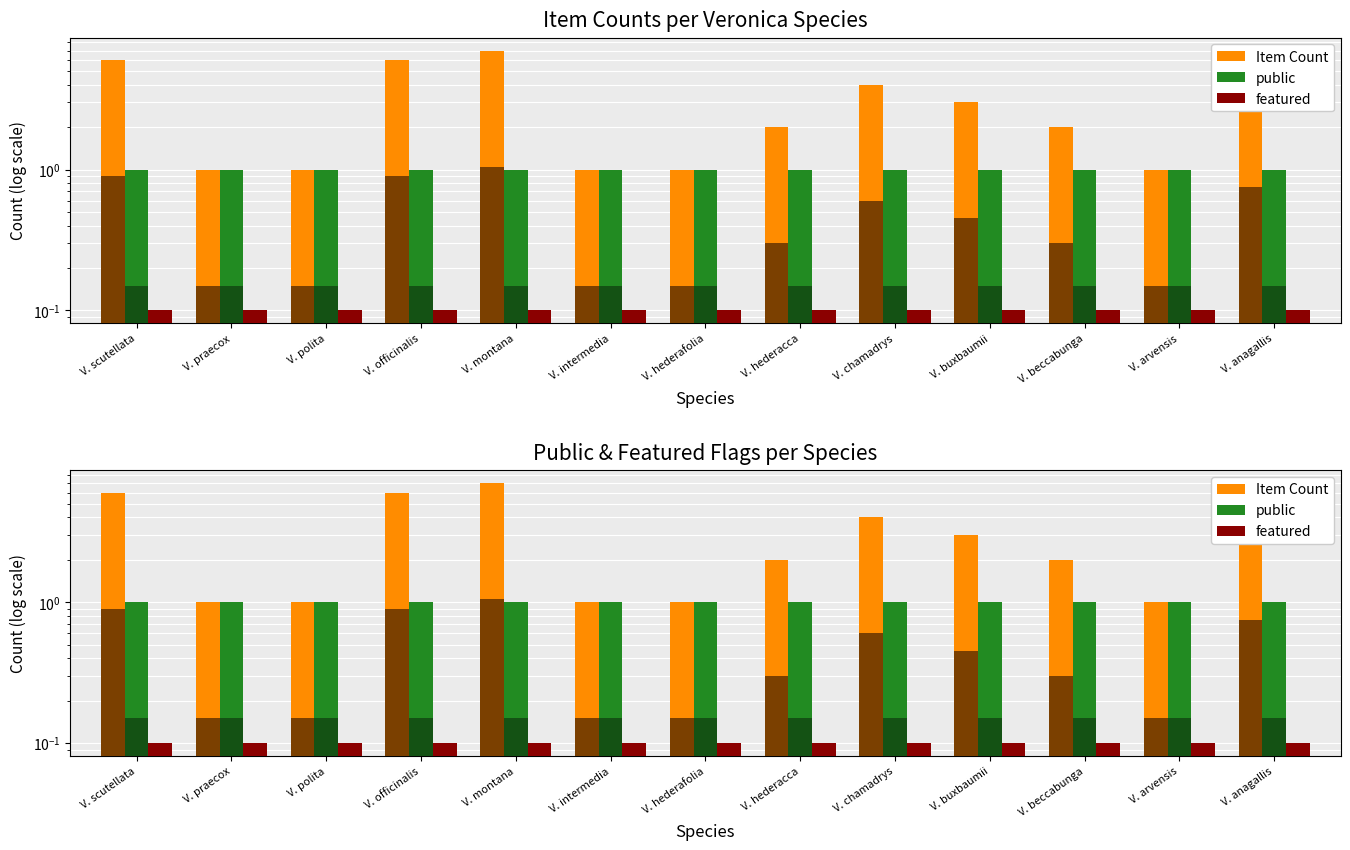

Reading left to right, list all the values displayed in this chart.

Item Count: 6.0	1.0	1.0	6.0	7.0	1.0	1.0	2.0	4.0	3.0	2.0	1.0	5.0
public: 1.0	1.0	1.0	1.0	1.0	1.0	1.0	1.0	1.0	1.0	1.0	1.0	1.0
featured: 0.1	0.1	0.1	0.1	0.1	0.1	0.1	0.1	0.1	0.1	0.1	0.1	0.1